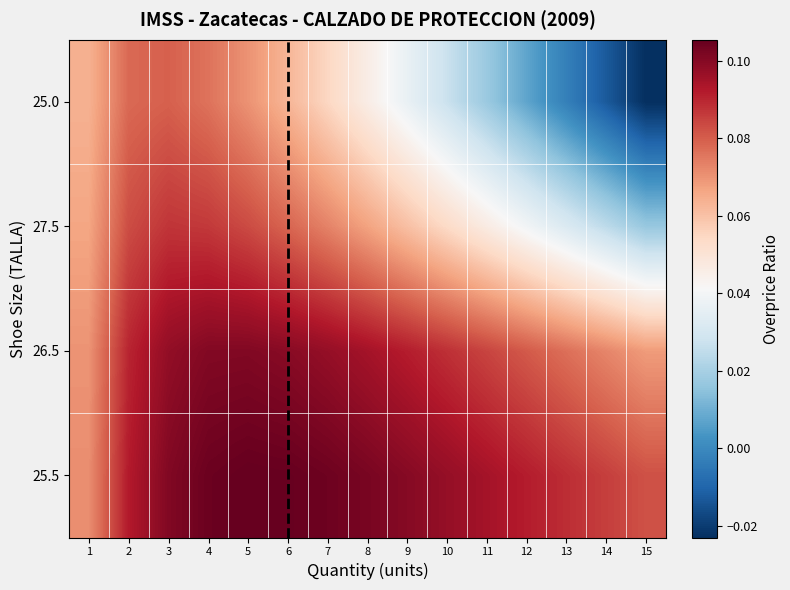

Which has a higher value, 7 or 13?

7